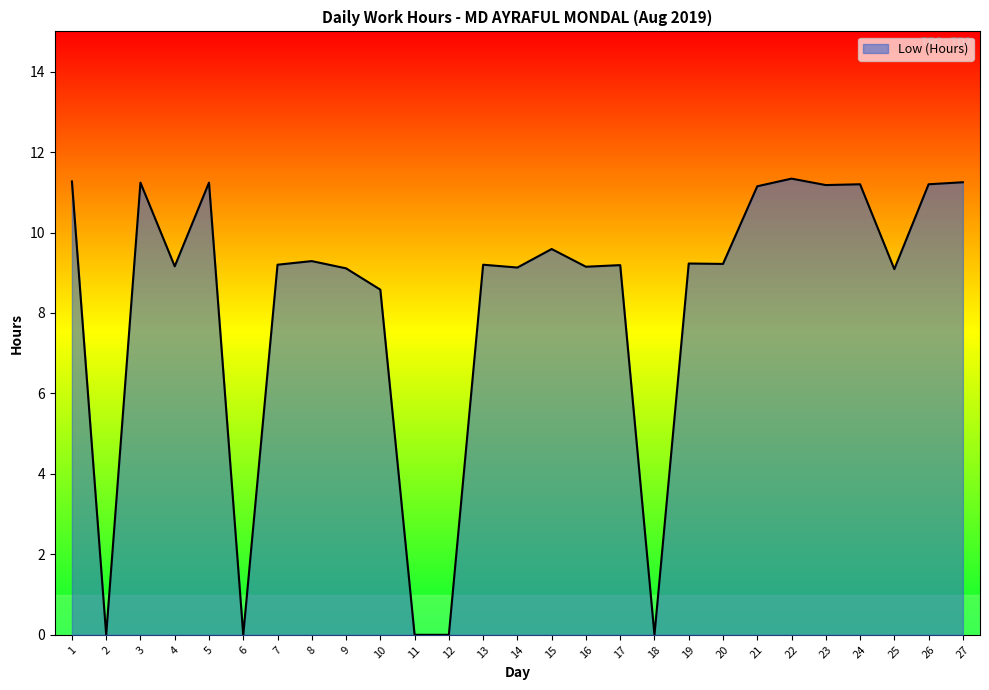

Is it true that the value at 11 is -7.7?

False